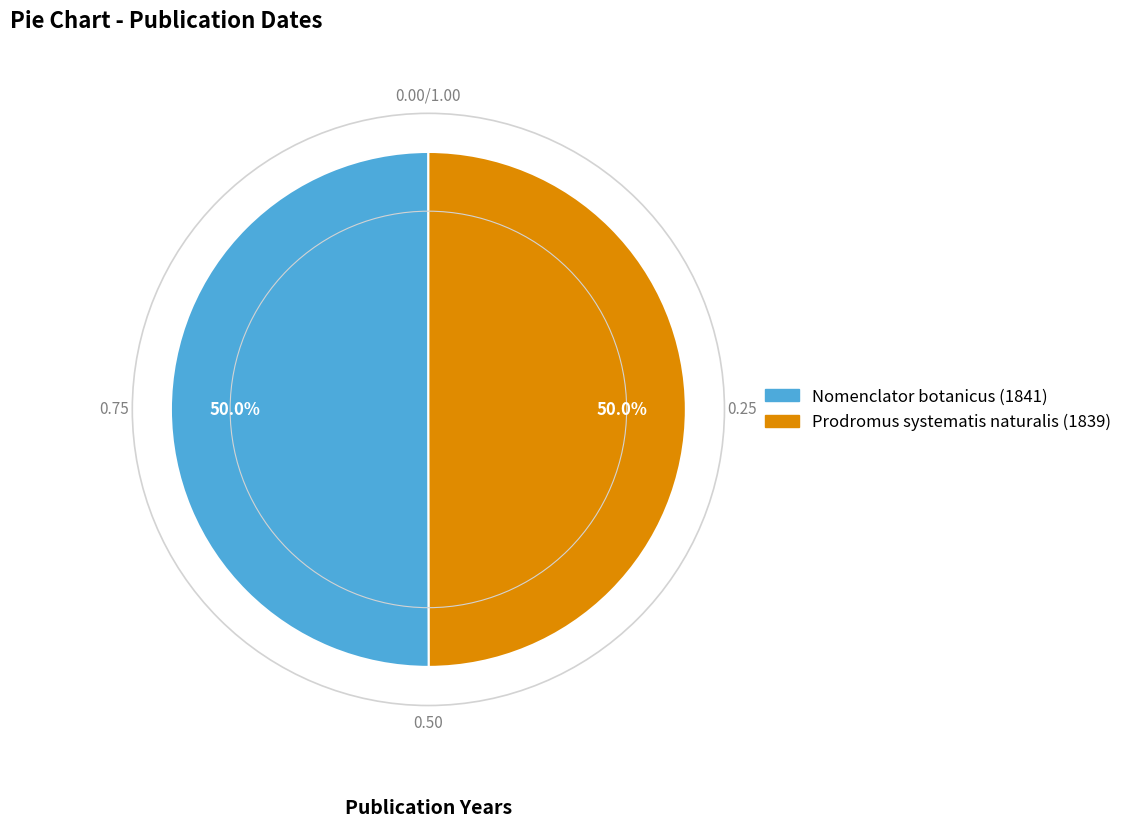

Count the number of slices in the pie.

2